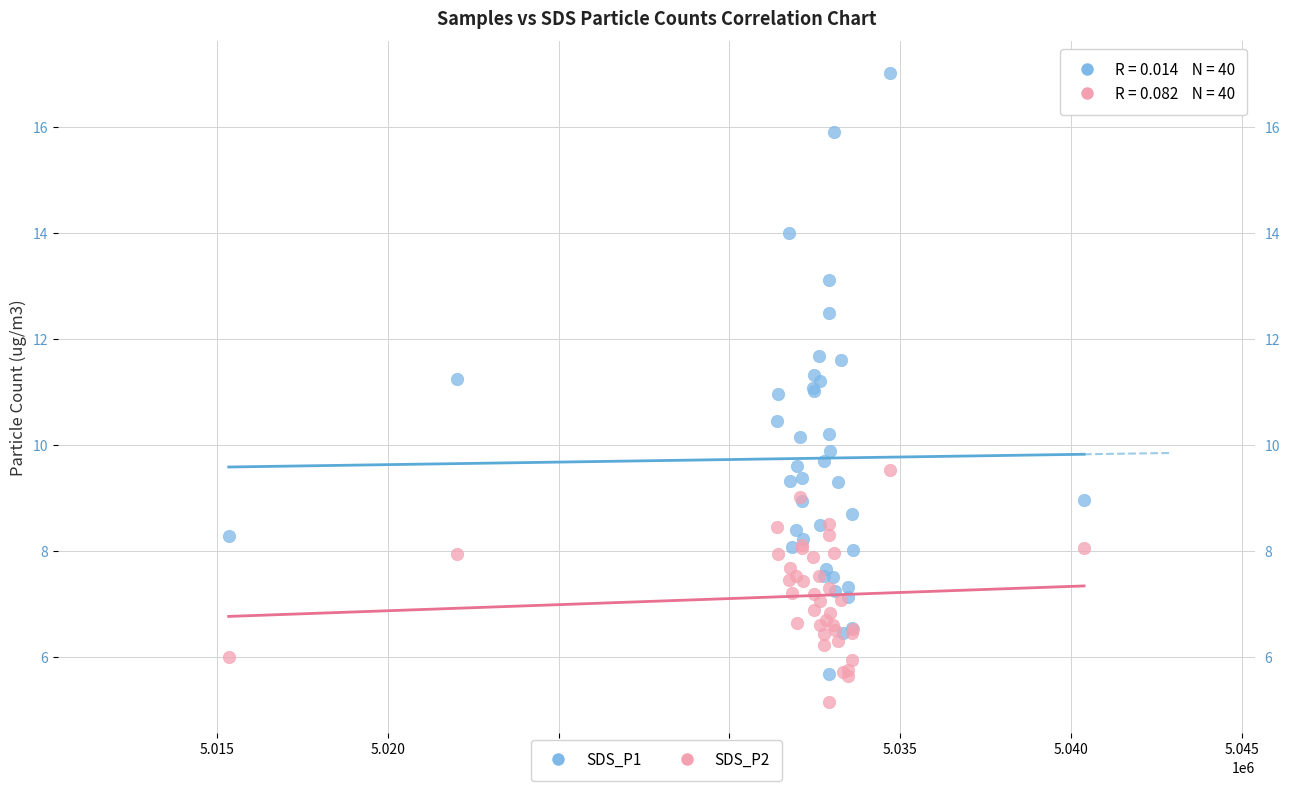

Which series contains the lowest Y value?

SDS_P2